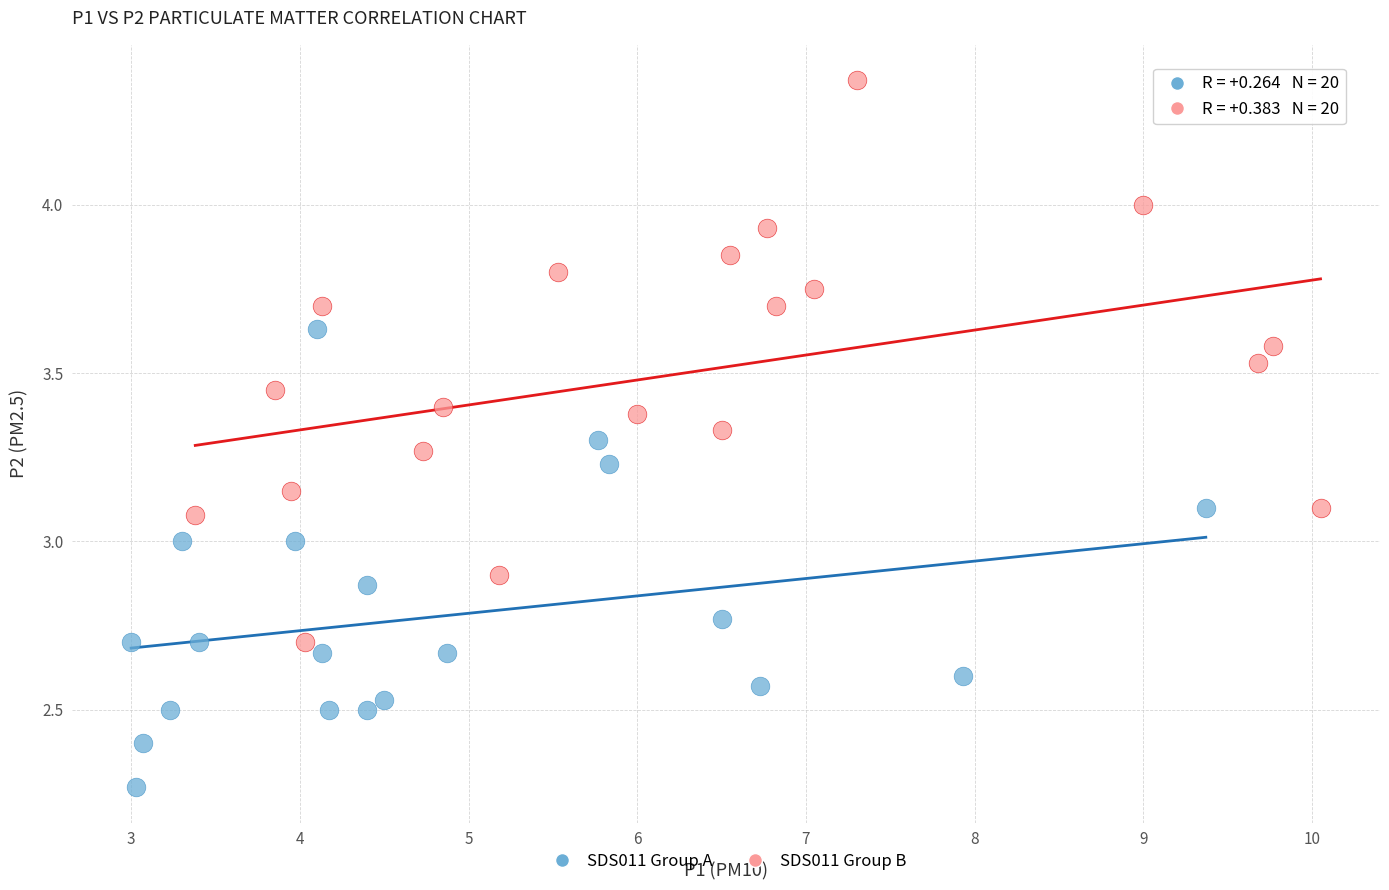

Which series has the largest Y range (max minus min)?

SDS011 Group B